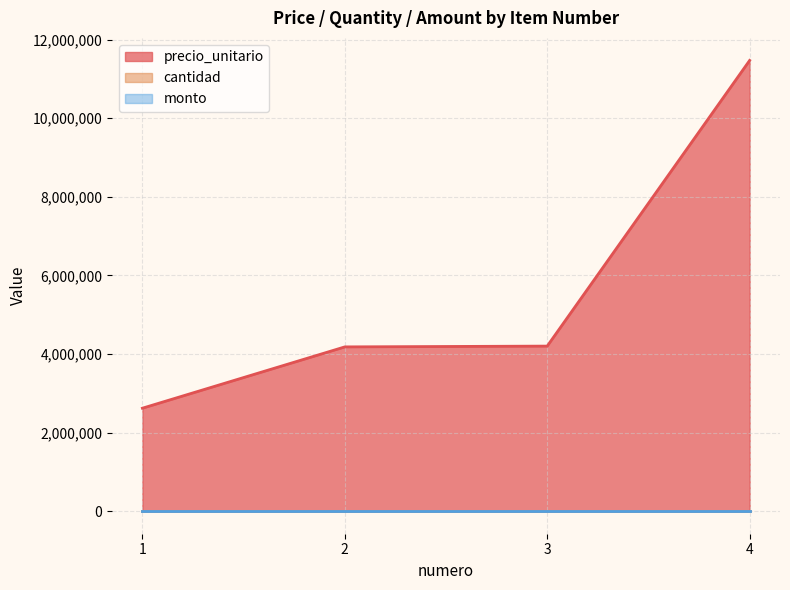

Where is cantidad nearest to the value 0?

1